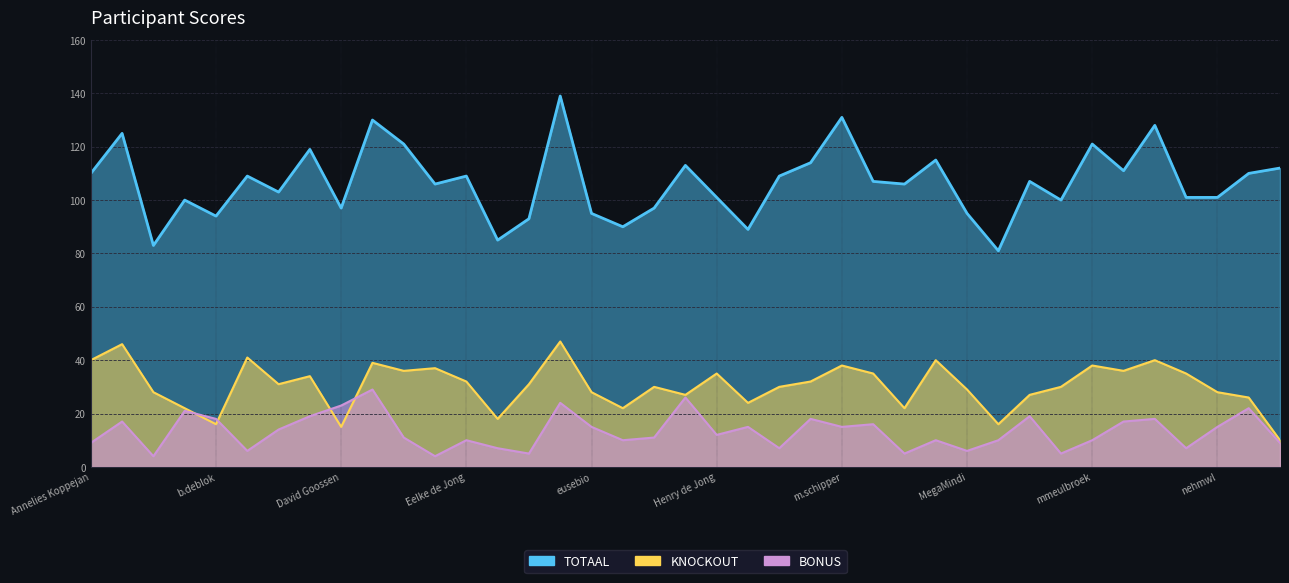

What is the difference between the second highest and second lowest values in the TOTAAL series?

48